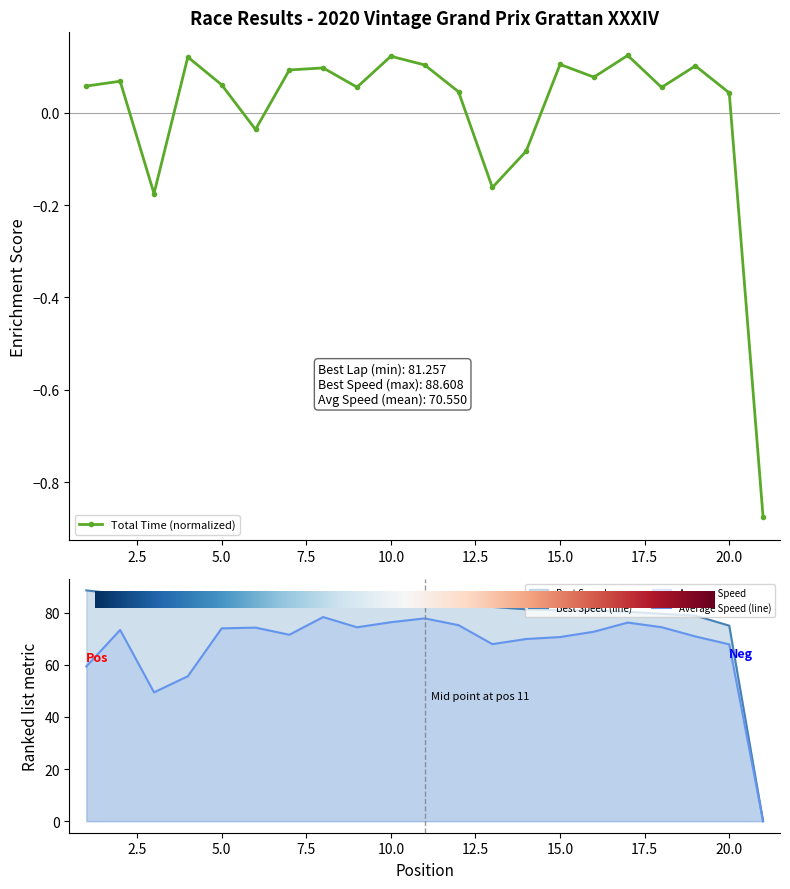

True or false: Best Speed has a value of 36.1 at 20.

False